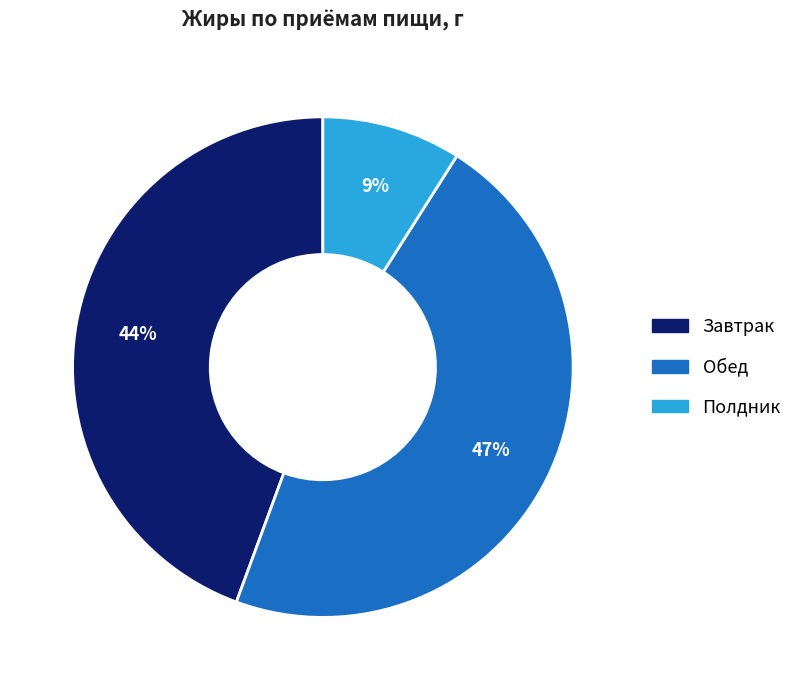

The Завтрак slice represents 52% of the pie. True or false?

False